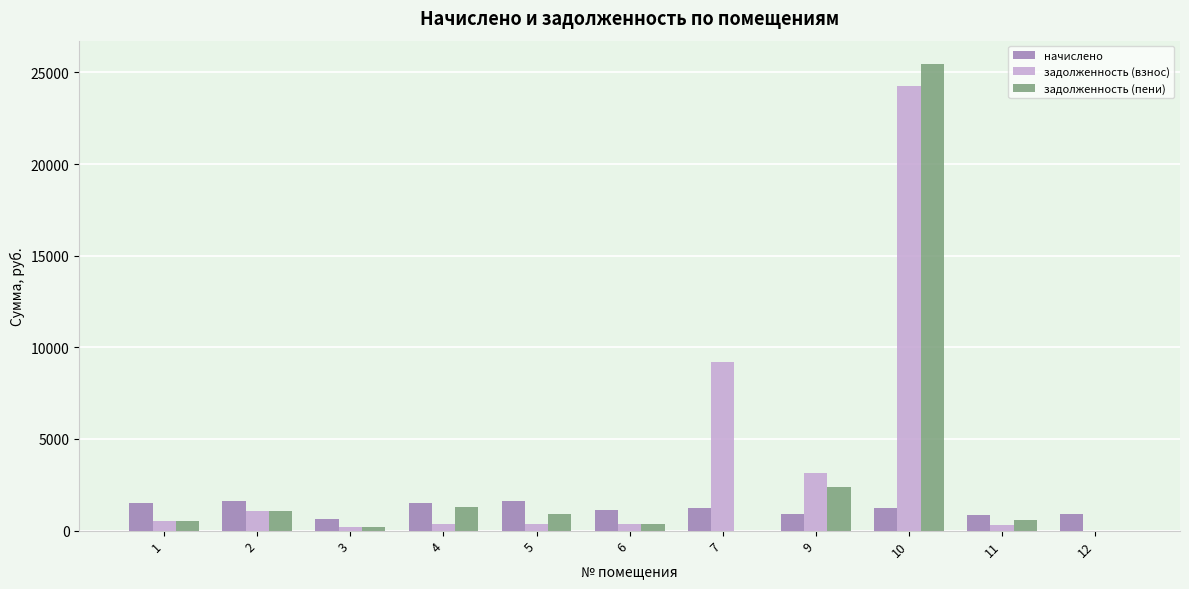

Is the value of задолженность (пени) at 10 greater than the value of начислено at 6?

Yes